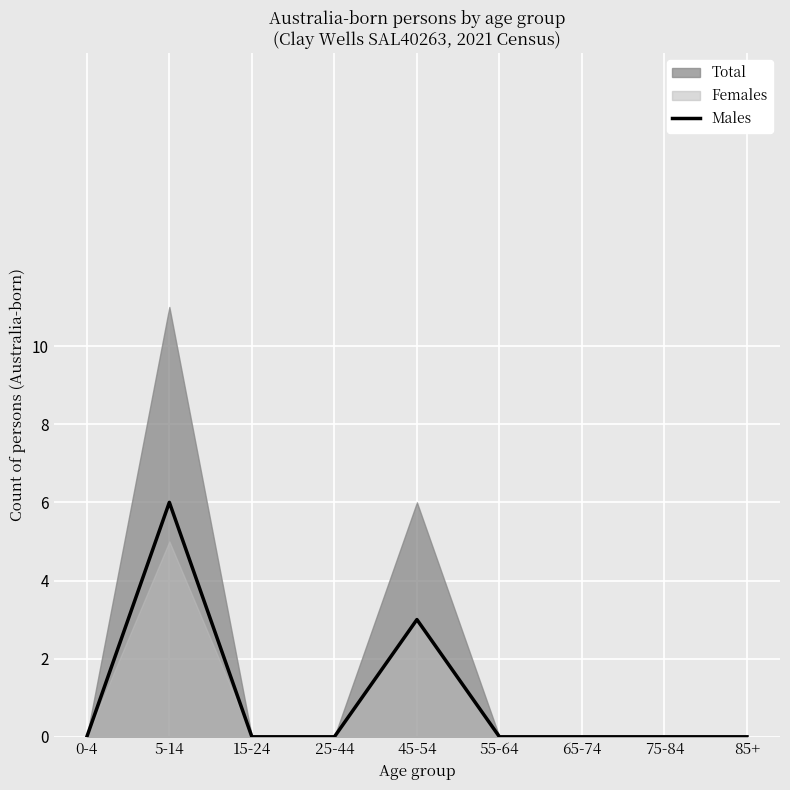

What is the sum of all values?

9